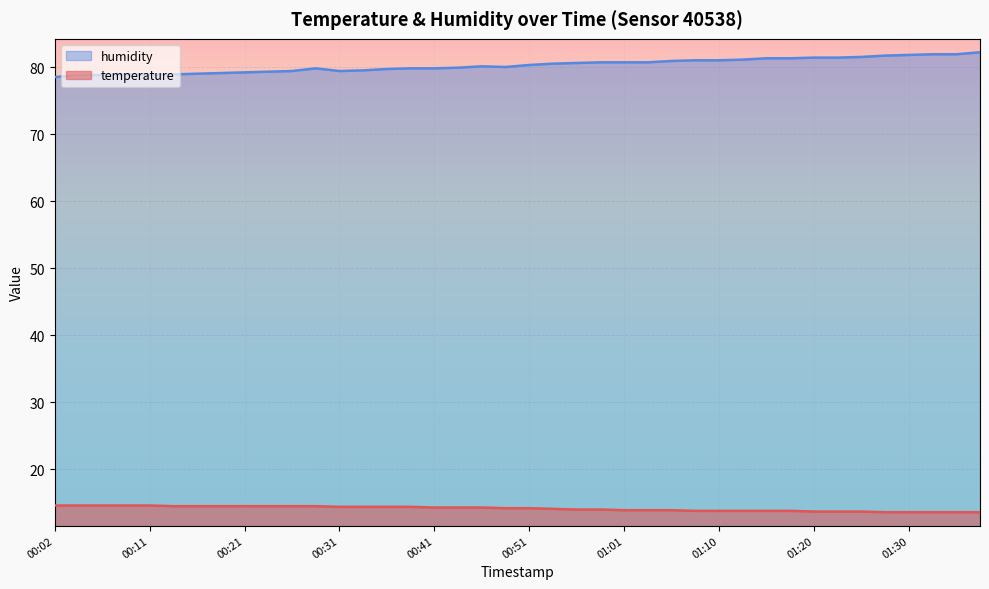

What is the sum of all humidity values?

3210.7